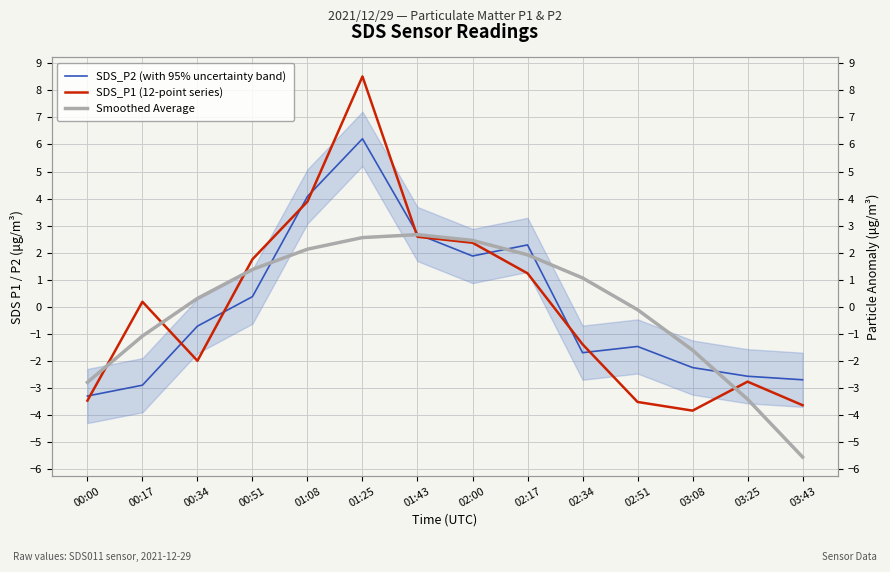

In SDS_P2 (with 95% uncertainty band), how many points are higher than both neighbors (excluding endpoints)?

3